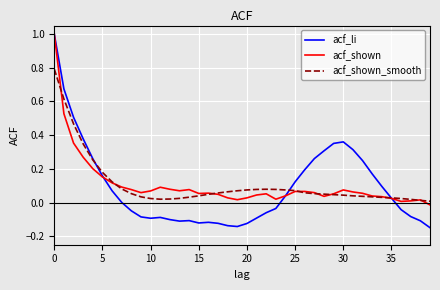

Reading right to left, transcribe all the data shown in this chart.

acf_li: -0.1	-0.1	-0.1	-0.0	0.0	0.1	0.2	0.2	0.3	0.4	0.4	0.3	0.3	0.2	0.1	0.0	-0.0	-0.1	-0.1	-0.1	-0.1	-0.1	-0.1	-0.1	-0.1	-0.1	-0.1	-0.1	-0.1	-0.1	-0.1	-0.0	0.0	0.1	0.2	0.3	0.4	0.5	0.7	1.0
acf_shown: -0.0	0.0	0.0	0.0	0.0	0.0	0.0	0.1	0.1	0.1	0.1	0.0	0.1	0.1	0.1	0.0	0.0	0.1	0.0	0.0	0.0	0.0	0.0	0.1	0.1	0.1	0.1	0.1	0.1	0.1	0.1	0.1	0.1	0.1	0.2	0.2	0.3	0.4	0.5	1.0
acf_shown_smooth: 0.0	0.0	0.0	0.0	0.0	0.0	0.0	0.0	0.0	0.0	0.0	0.1	0.1	0.1	0.1	0.1	0.1	0.1	0.1	0.1	0.1	0.1	0.1	0.0	0.0	0.0	0.0	0.0	0.0	0.0	0.0	0.1	0.1	0.1	0.2	0.3	0.3	0.5	0.6	0.8